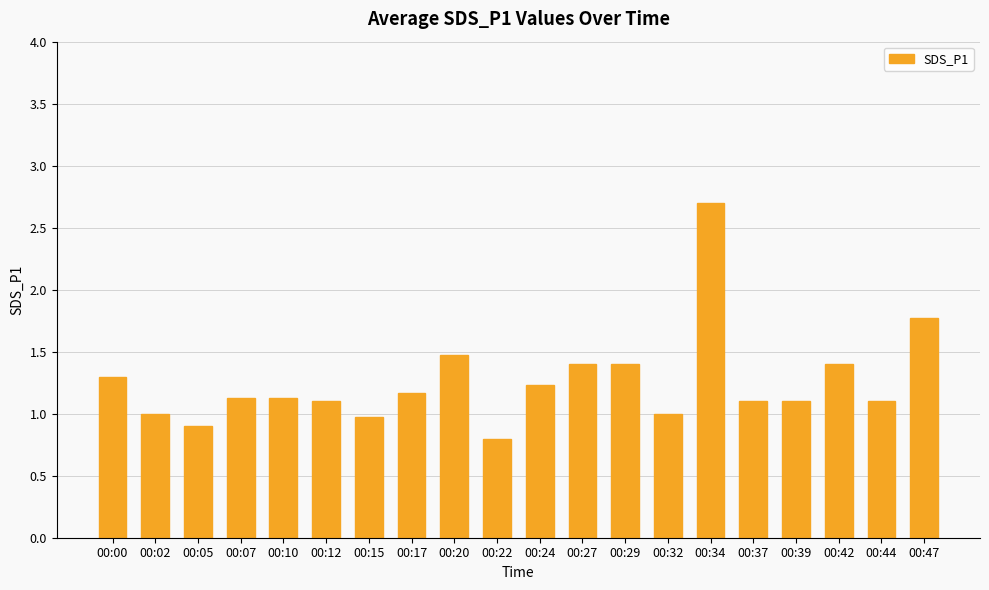

What is the difference between the values at 00:37 and 00:42?

0.3